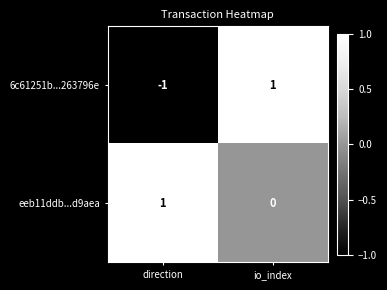

Count the number of data series in this chart.

2